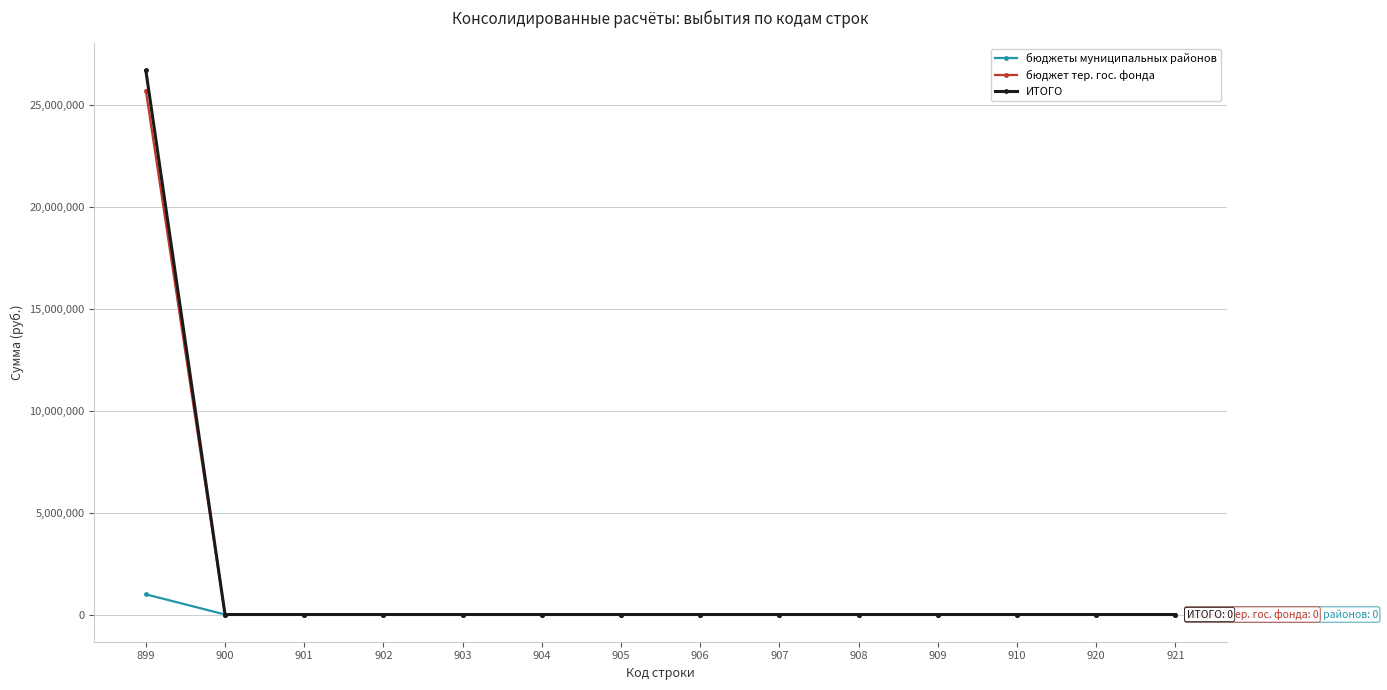

The бюджеты муниципальных районов series shows 0.0 at 921. True or false?

True